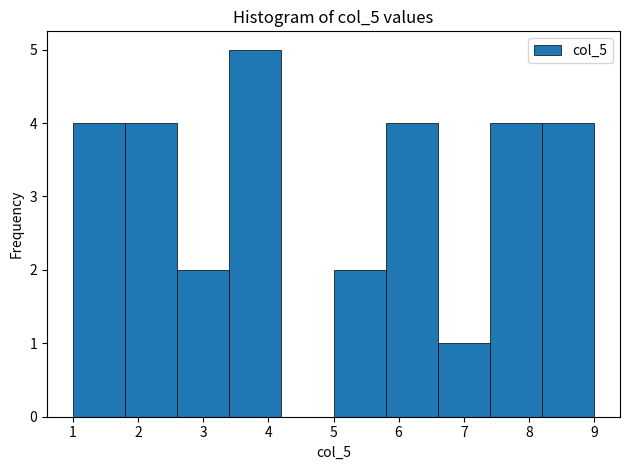

Reading left to right, transcribe this chart: for each bar, give the range it covers on the x-axis and its height. The values are not printed on the chart, so give them approximately, as read against the axis.

1.0 to 1.8: 4
1.8 to 2.6: 4
2.6 to 3.4: 2
3.4 to 4.2: 5
4.2 to 5.0: 0
5.0 to 5.8: 2
5.8 to 6.6: 4
6.6 to 7.4: 1
7.4 to 8.2: 4
8.2 to 9.0: 4